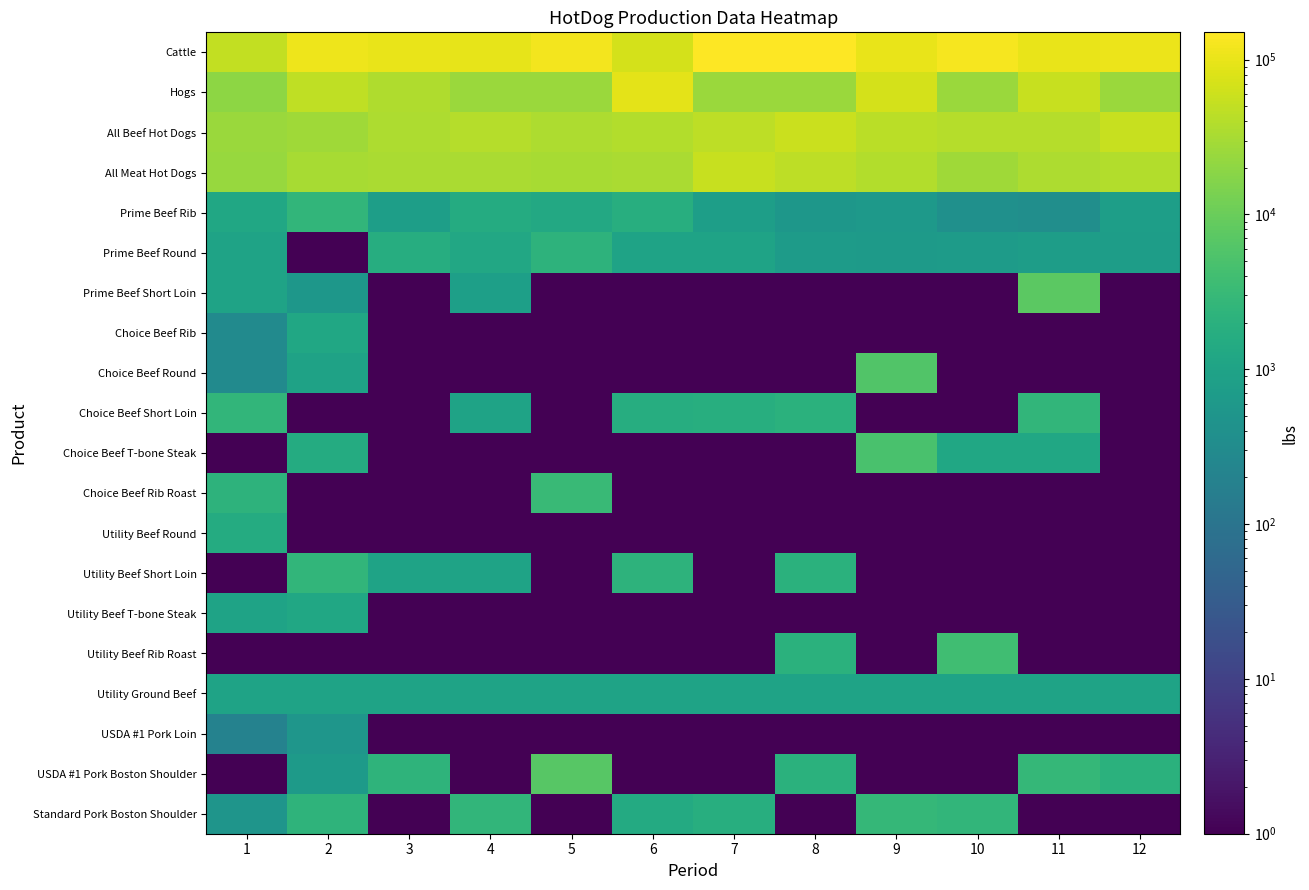

What is the spread (max minus min) of values at 5?

119999.9